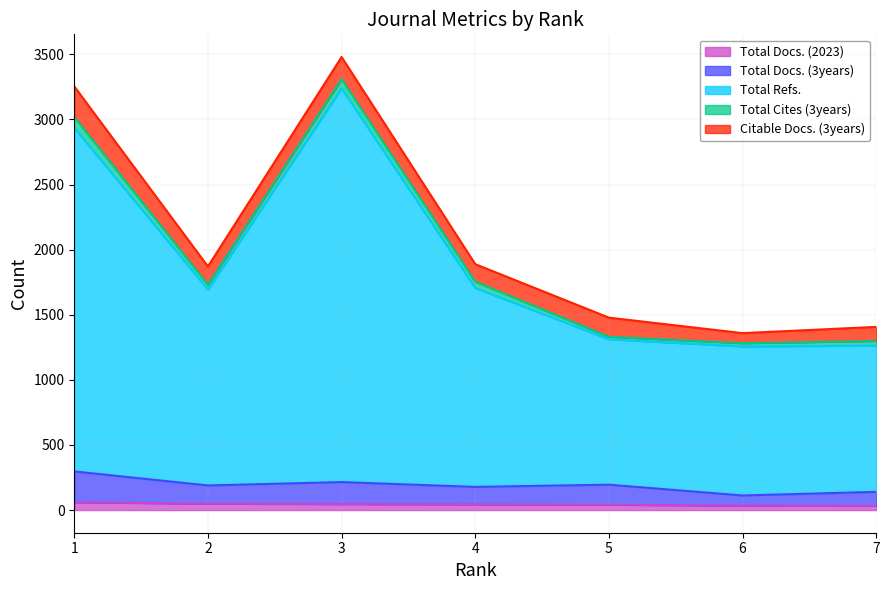

Read the Total Docs. (2023) value at 6.

34